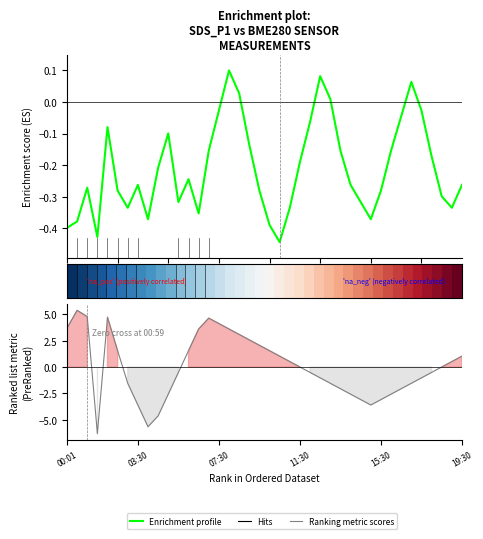

Which series has the widest spread of values?

Ranking metric scores